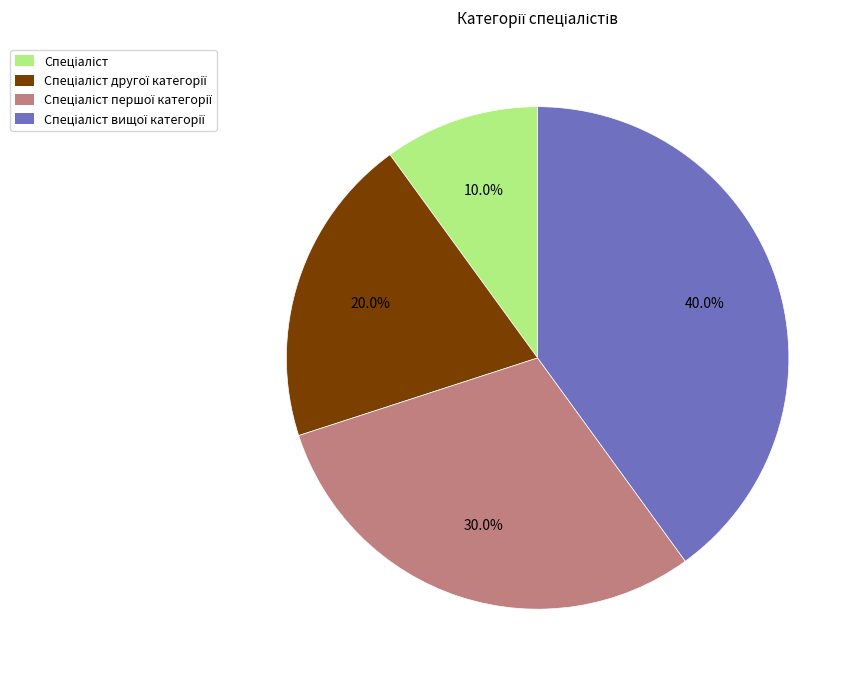

Is there any slice that represents more than half of the pie?

No